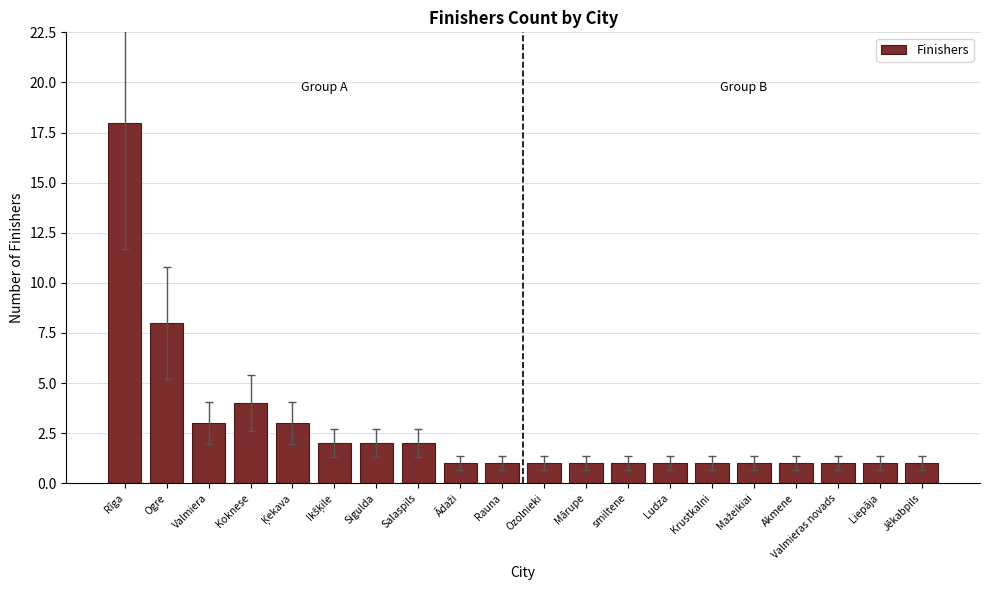

How many series are shown in this chart?

1